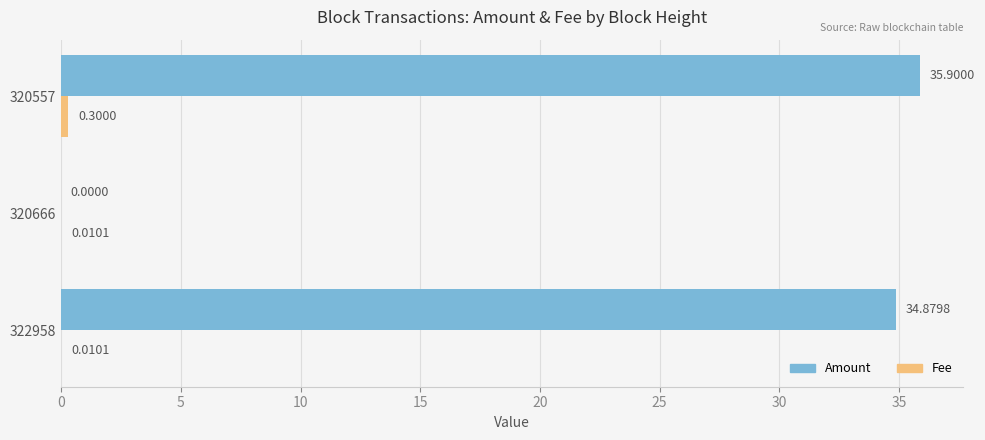

What is the sum of the Amount values at 322958 and 320557?

70.8